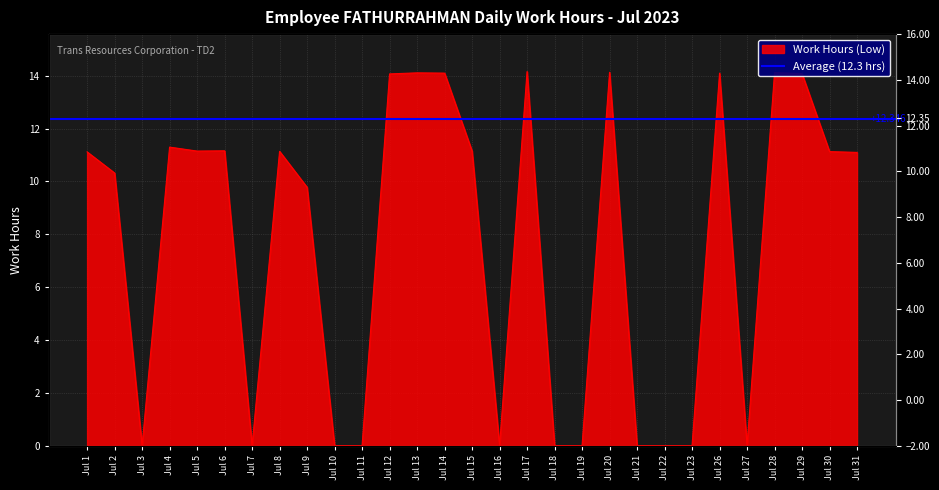

Rank the categories by value from lowest to highest.

Jul 3, Jul 7, Jul 10, Jul 11, Jul 16, Jul 18, Jul 19, Jul 21, Jul 22, Jul 23, Jul 27, Jul 9, Jul 2, Jul 31, Jul 1, Jul 30, Jul 8, Jul 5, Jul 15, Jul 6, Jul 4, Jul 12, Jul 29, Jul 14, Jul 26, Jul 13, Jul 28, Jul 20, Jul 17